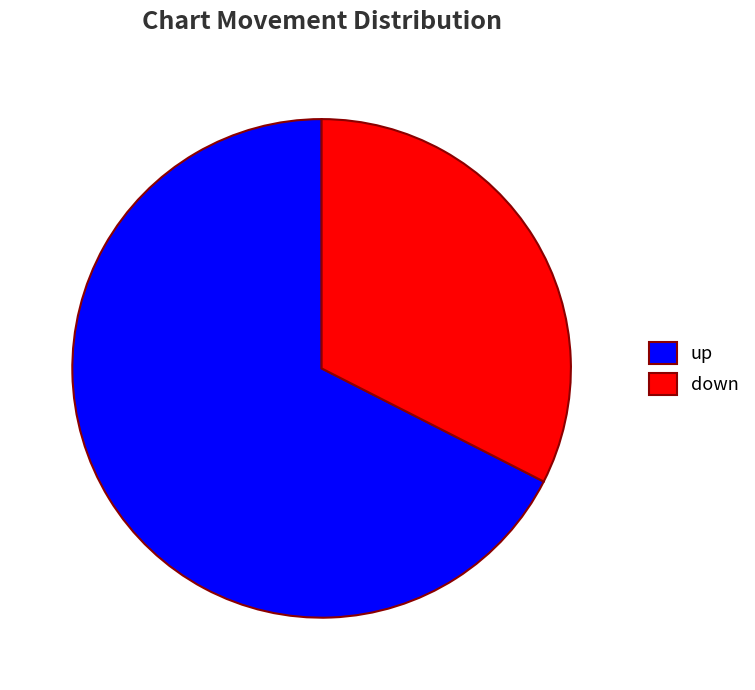

Rank the categories by value from lowest to highest.

down, up